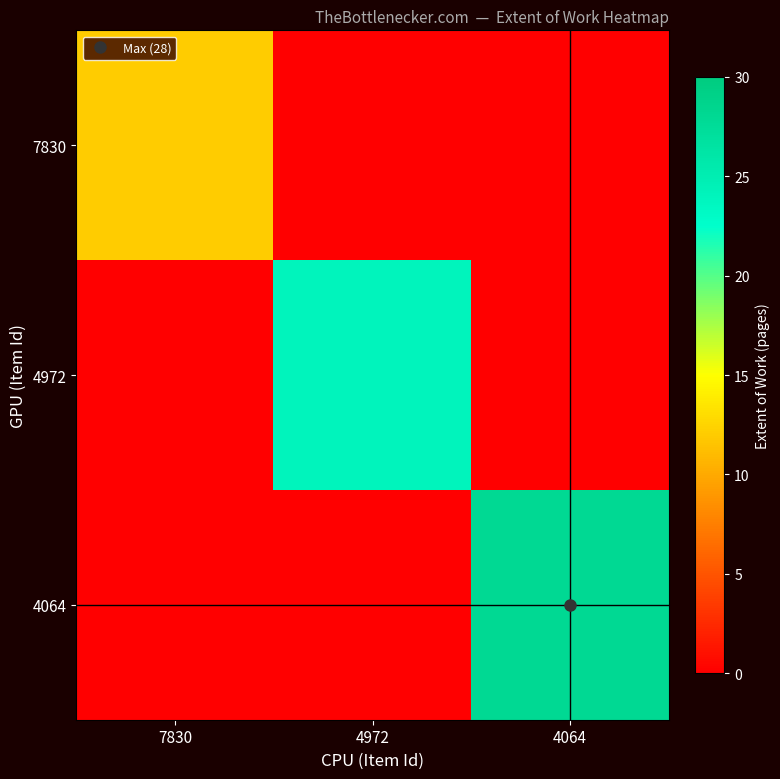

Between 7830 and 4064, which is larger?

7830